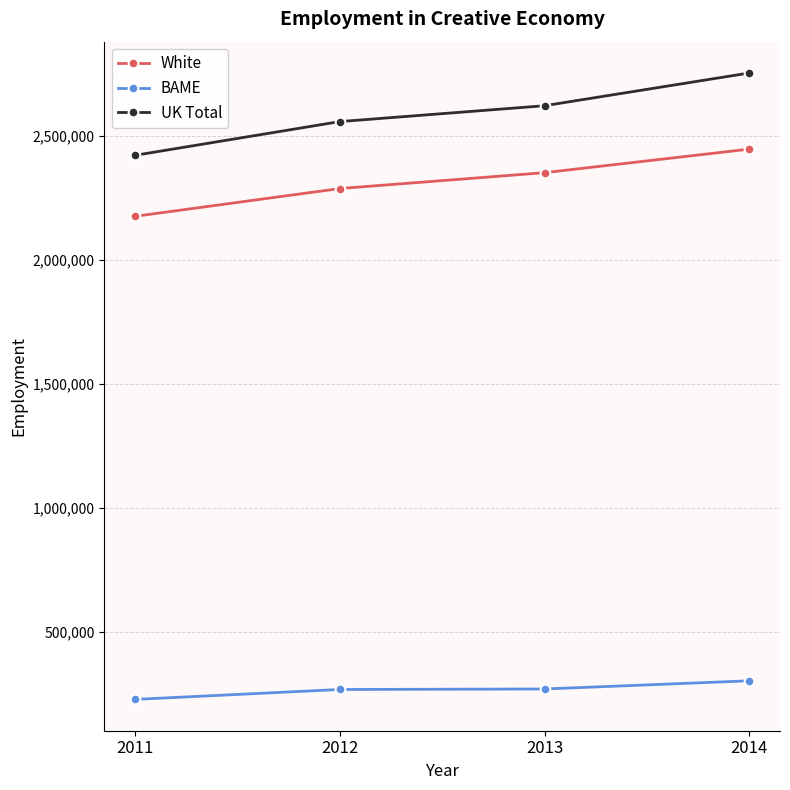

What is the difference between the BAME values at 2013 and 2014?

33000